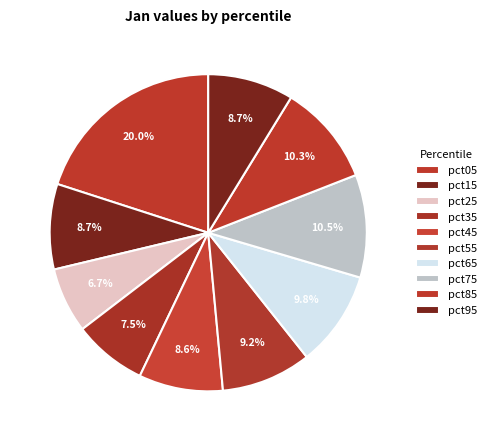

How many segments does this pie chart have?

10